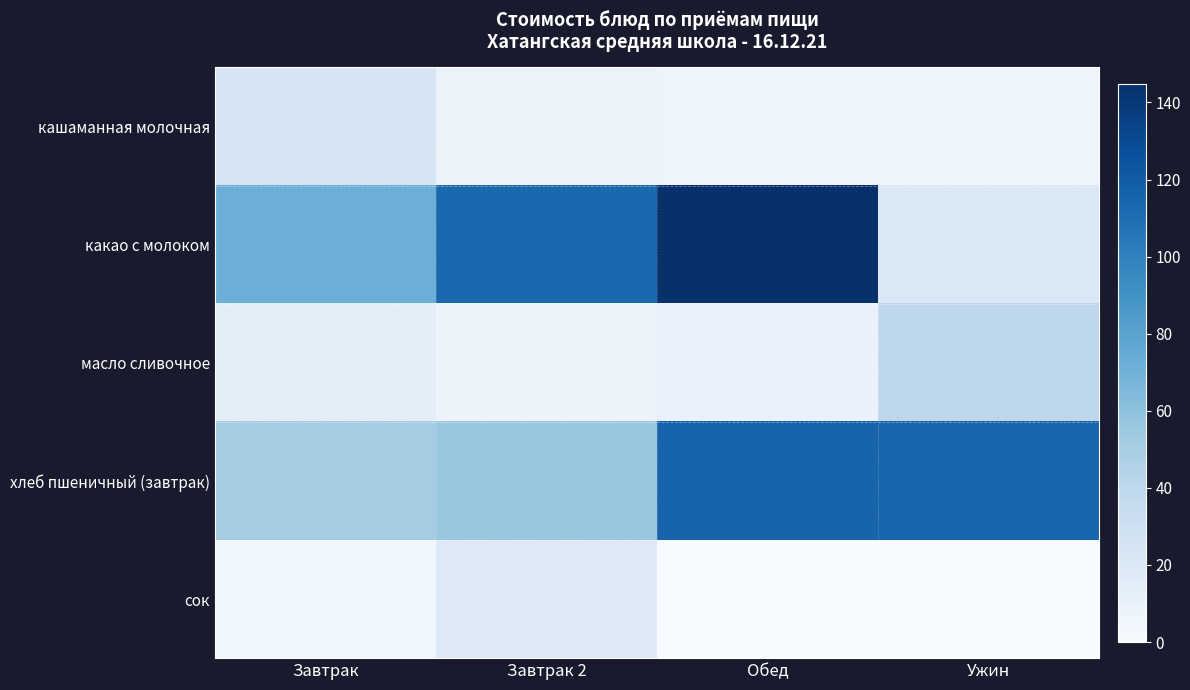

At which category is the sum across all series the highest?

Обед